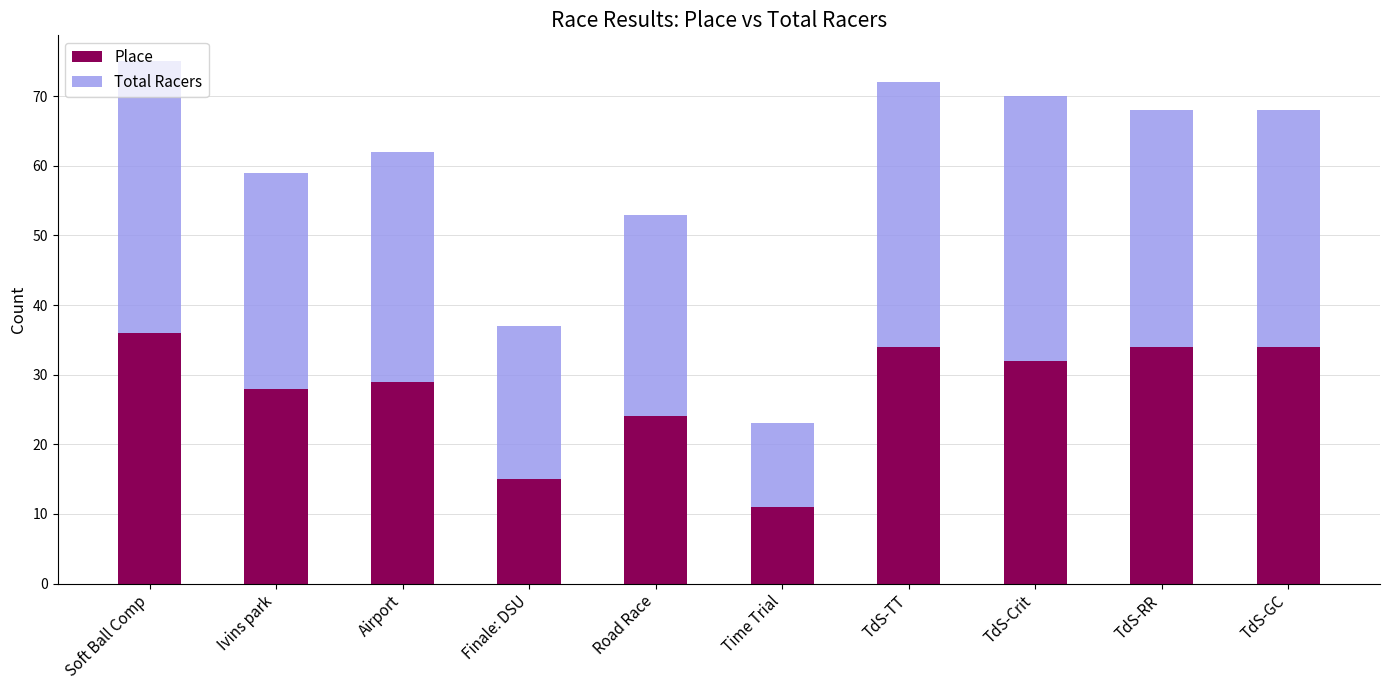

What is the total value across all series at Ivins park?

59